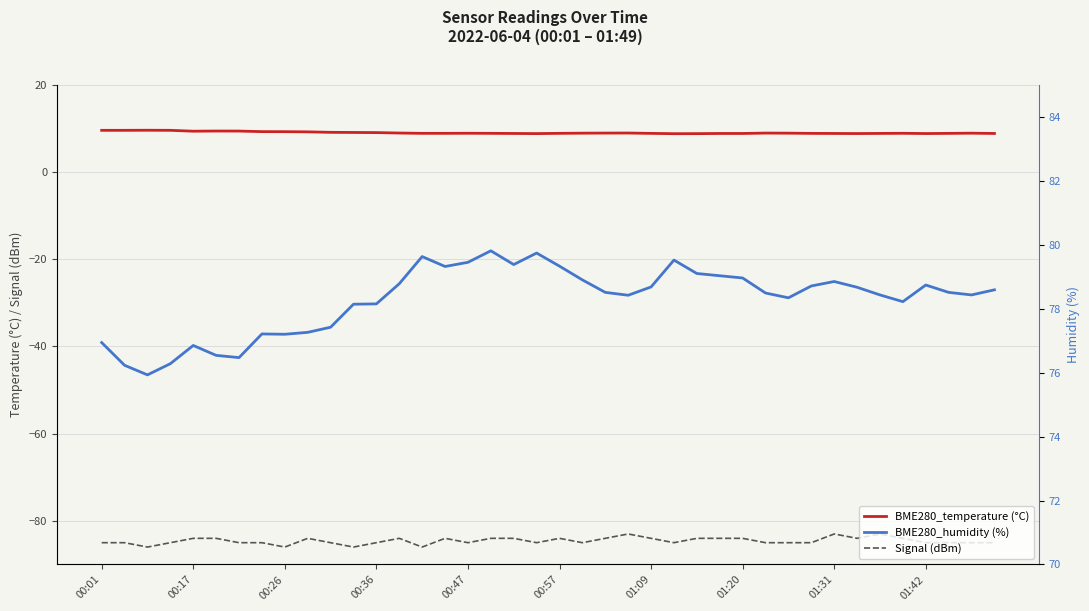

What is the value of the BME280_humidity (%) point at the 40th from the left?

78.6